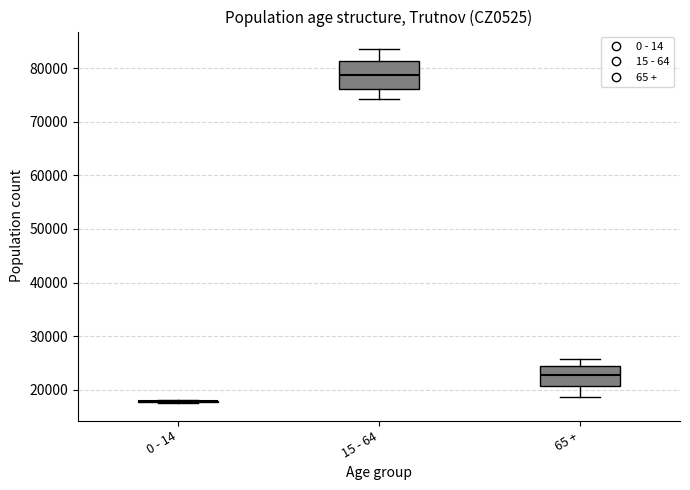

Reading left to right, transcribe this box plot: for each box, give where its median line is, the range the box spans, and where its two whiskers end, as read against the y-axis. The values are not printed on the chart, so give them approximately, as read against the axis.

0 - 14: box collapsed to a line at 18000, whiskers 18000 to 18000
15 - 64: median 79000, box 76000 to 81000, whiskers 74000 to 84000
65 +: median 23000, box 21000 to 24000, whiskers 19000 to 26000